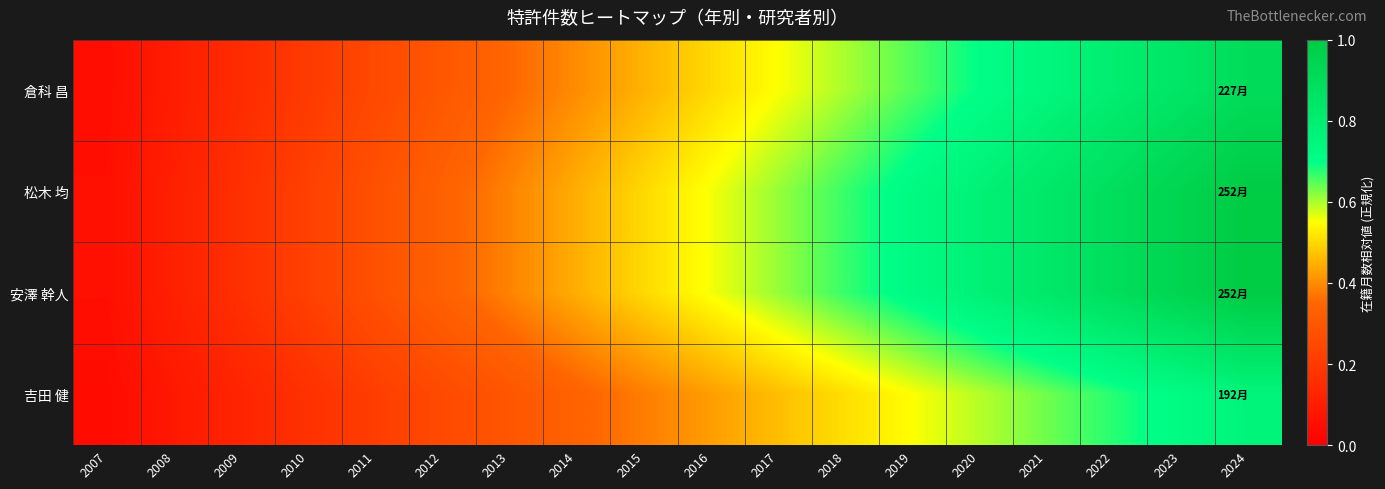

Reading right to left, transcribe all the data shown in this chart.

倉科 昌: 2024=0.9	2023=0.9	2022=0.8	2021=0.8	2020=0.7	2019=0.7	2018=0.6	2017=0.6	2016=0.5	2015=0.5	2014=0.4	2013=0.4	2012=0.3	2011=0.3	2010=0.2	2009=0.2	2008=0.1	2007=0.1
松木 均: 2024=1.0	2023=0.9	2022=0.9	2021=0.8	2020=0.8	2019=0.7	2018=0.7	2017=0.6	2016=0.6	2015=0.5	2014=0.4	2013=0.4	2012=0.3	2011=0.3	2010=0.2	2009=0.2	2008=0.1	2007=0.1
安澤 幹人: 2024=1.0	2023=0.9	2022=0.9	2021=0.8	2020=0.8	2019=0.7	2018=0.7	2017=0.6	2016=0.6	2015=0.5	2014=0.4	2013=0.4	2012=0.3	2011=0.3	2010=0.2	2009=0.2	2008=0.1	2007=0.1
吉田 健: 2024=0.8	2023=0.7	2022=0.7	2021=0.6	2020=0.6	2019=0.6	2018=0.5	2017=0.5	2016=0.4	2015=0.4	2014=0.3	2013=0.3	2012=0.3	2011=0.2	2010=0.2	2009=0.1	2008=0.1	2007=0.0